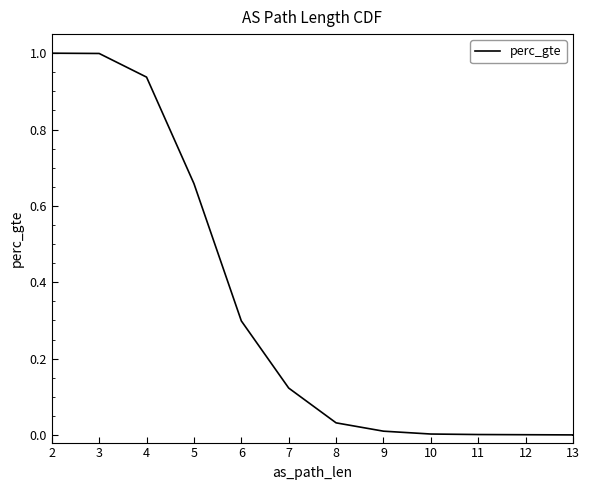

Is it true that the value at 8 is 0.1?

False